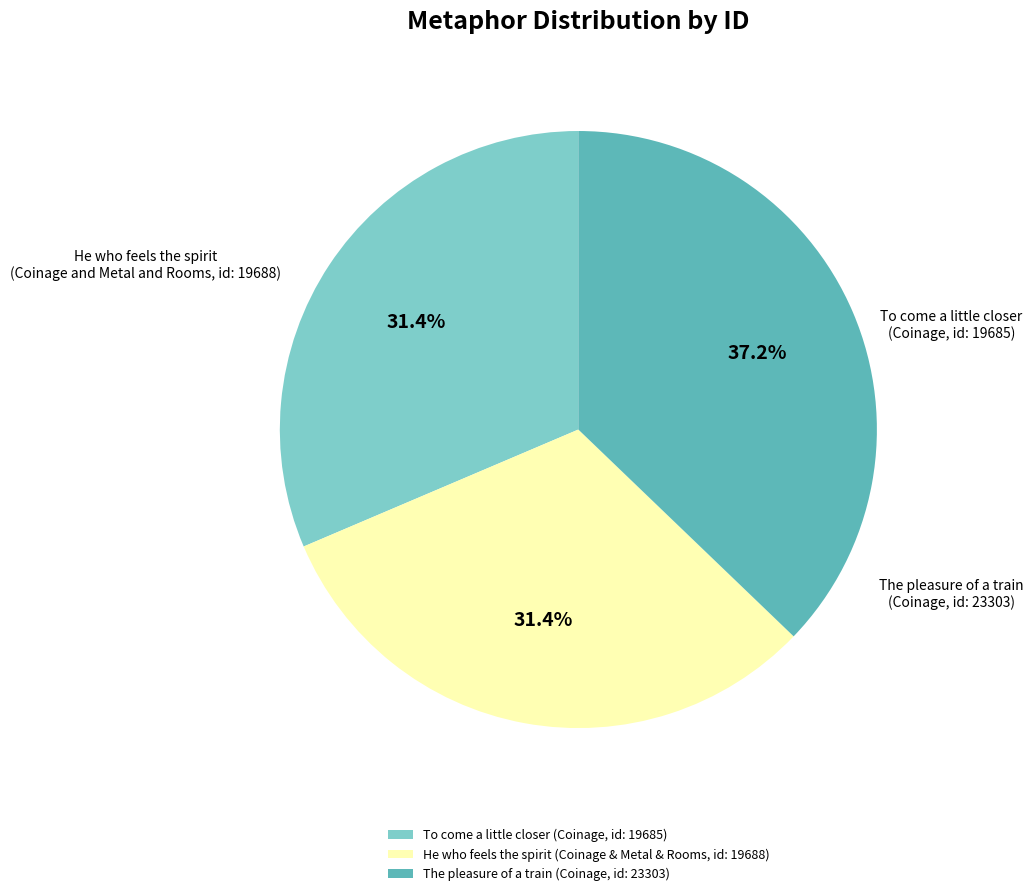

Does any single category account for the majority?

No